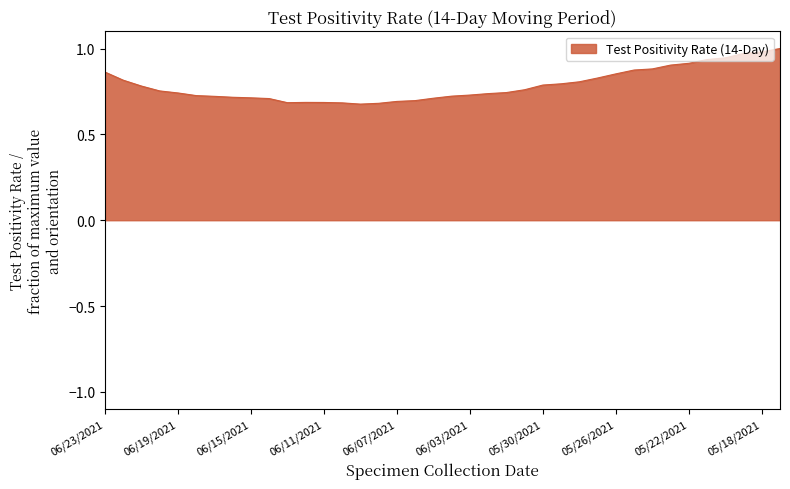

What is the difference between the maximum and minimum values?

0.3